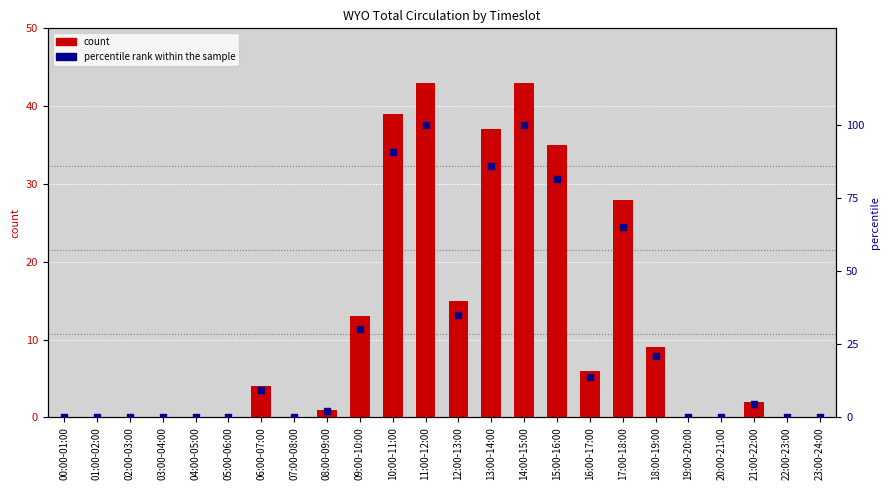

Which series reaches the minimum Y coordinate?

WYO Total Circ